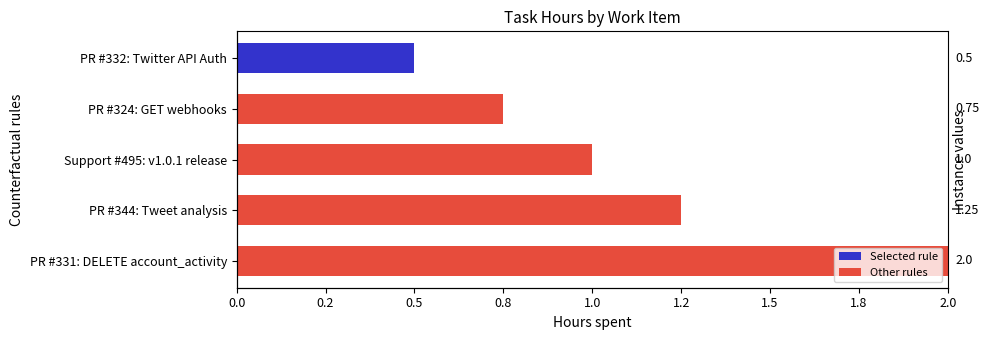

Reading left to right, transcribe all the data shown in this chart.

2.0	1.2	1.0	0.8	0.5